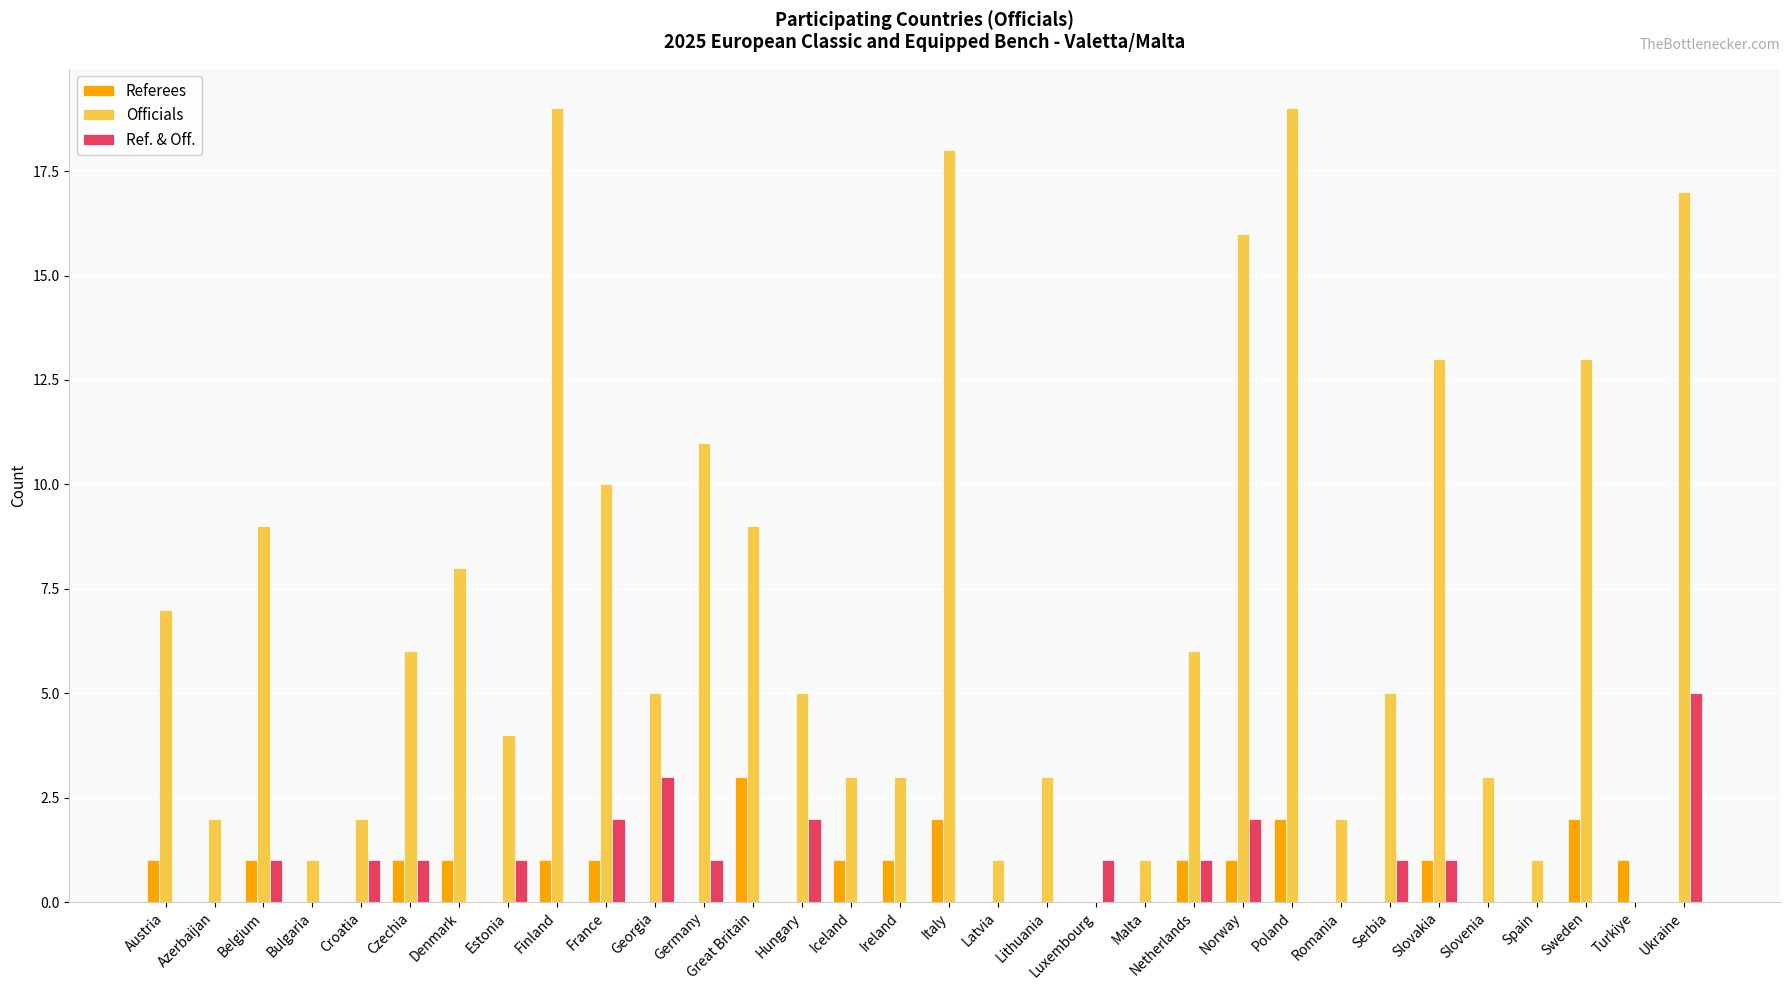

What is the highest value of the Ref. & Off. series?

5